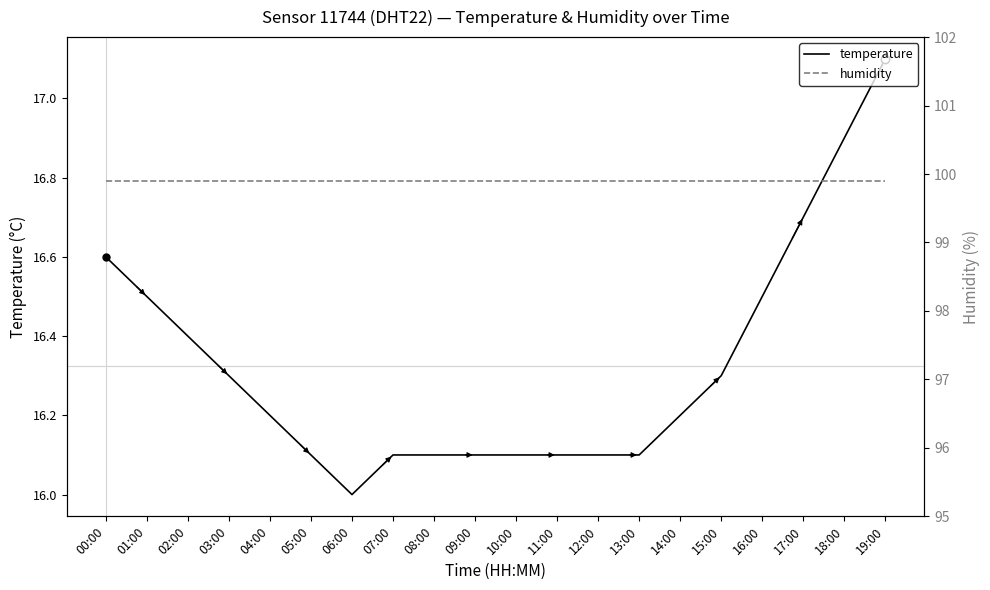

How many series are shown in this chart?

2